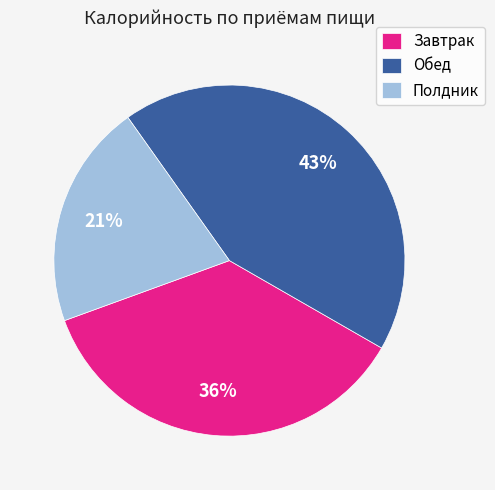

The Полдник slice represents 21% of the pie. True or false?

True